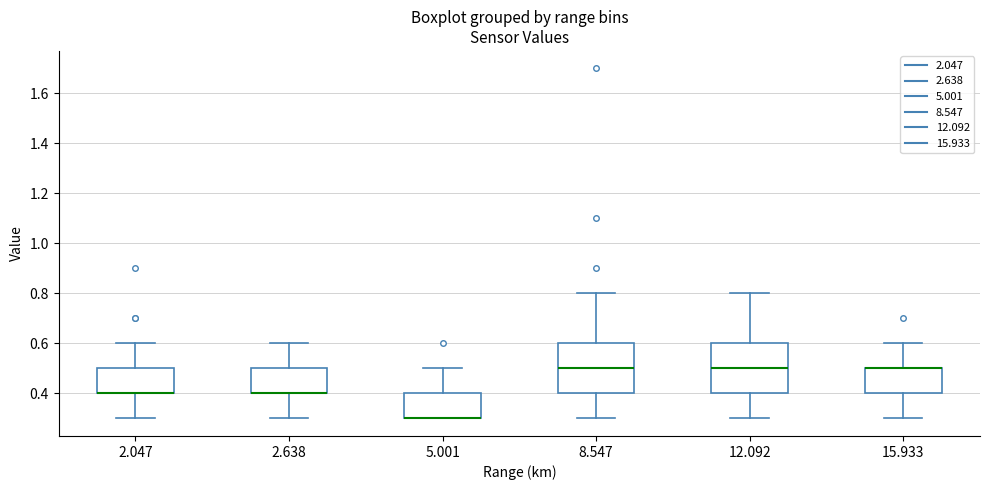

Reading left to right, read every box against the y-axis: the position of its median line, the range the box covers, and the ends of its whiskers. The values are not printed on the chart, so give them approximately, as read against the axis.

2.047: median 0.4 (drawn on the box's lower edge), box 0.4 to 0.5, whiskers 0.3 to 0.6
2.638: median 0.4 (drawn on the box's lower edge), box 0.4 to 0.5, whiskers 0.3 to 0.6
5.001: median 0.3 (drawn on the box's lower edge), box 0.3 to 0.4, whiskers 0.3 to 0.5
8.547: median 0.5, box 0.4 to 0.6, whiskers 0.3 to 0.8
12.092: median 0.5, box 0.4 to 0.6, whiskers 0.3 to 0.8
15.933: median 0.5 (drawn on the box's upper edge), box 0.4 to 0.5, whiskers 0.3 to 0.6